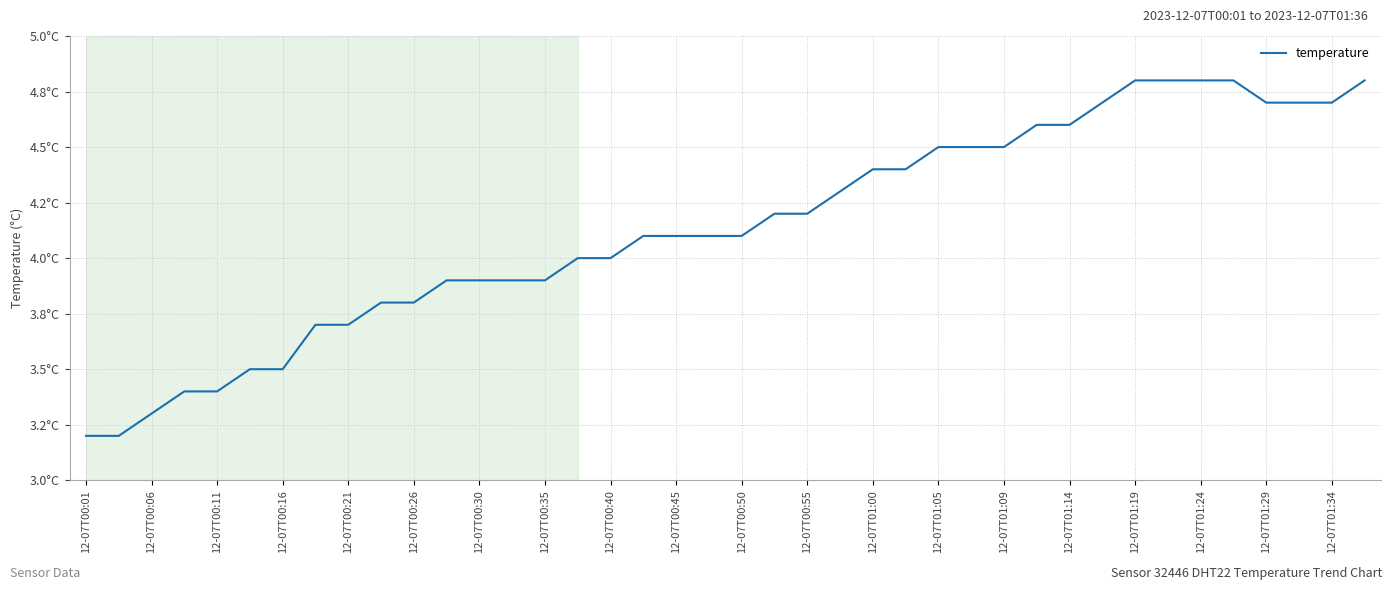

Is this an area chart (filled region under the line)?

No